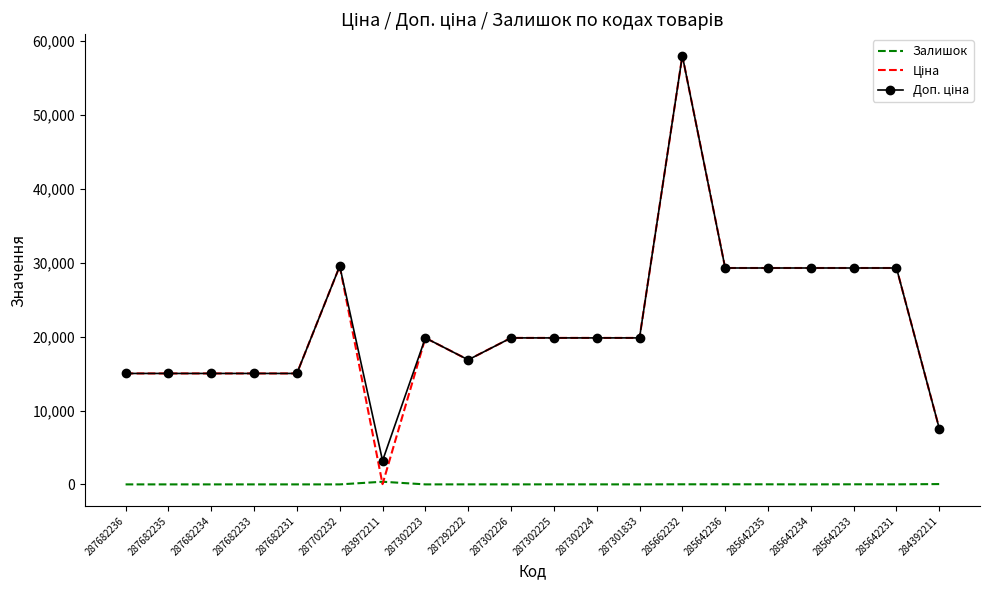

What is the total value across all series at 287682233?

30038.4